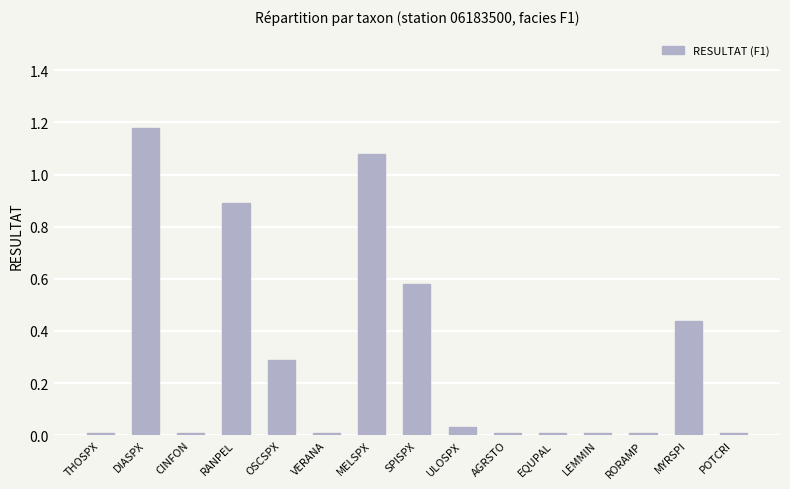

Count the number of categories in the chart.

15